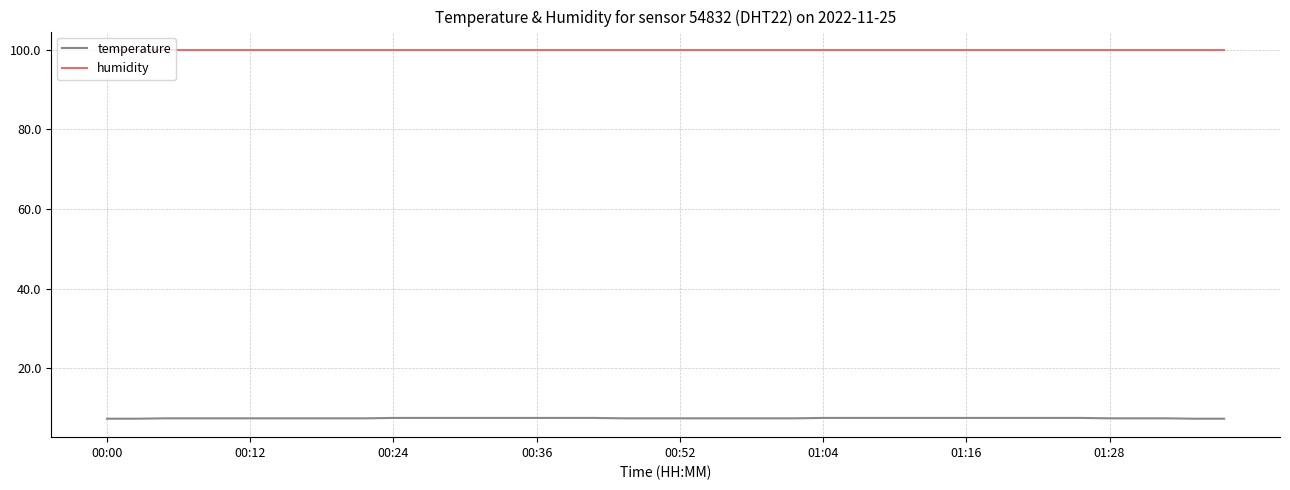

Which series has the widest spread of values?

temperature